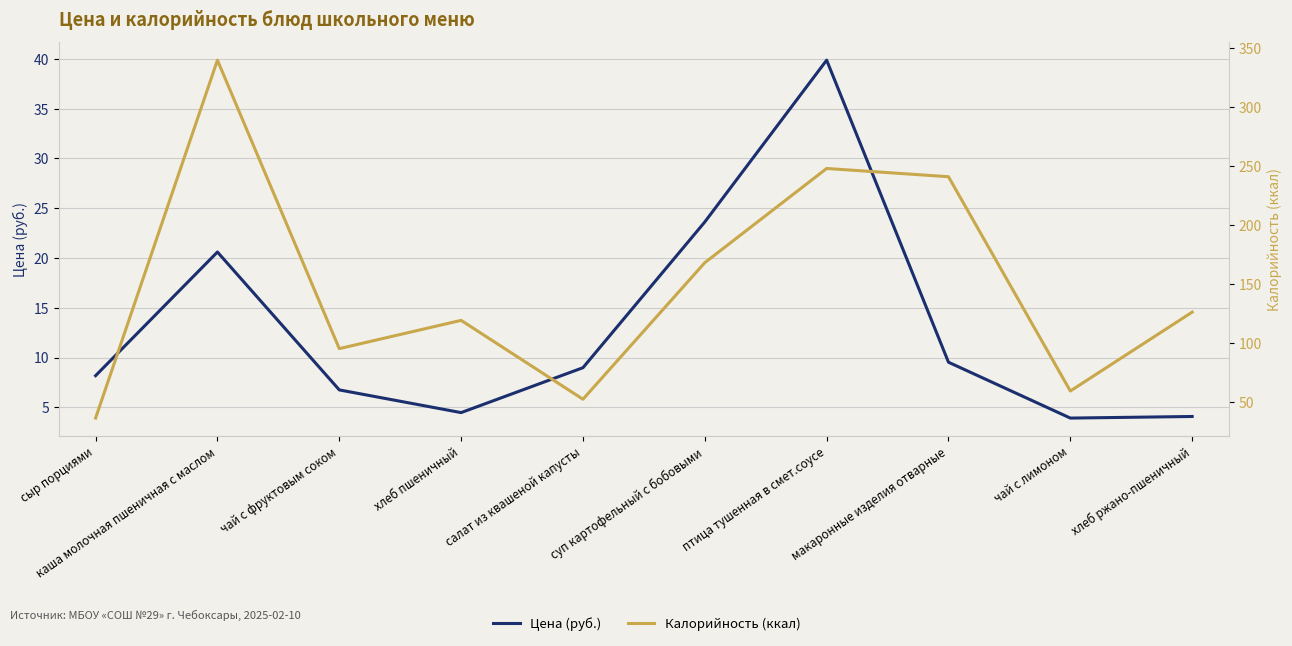

What is the smallest value displayed?

3.9